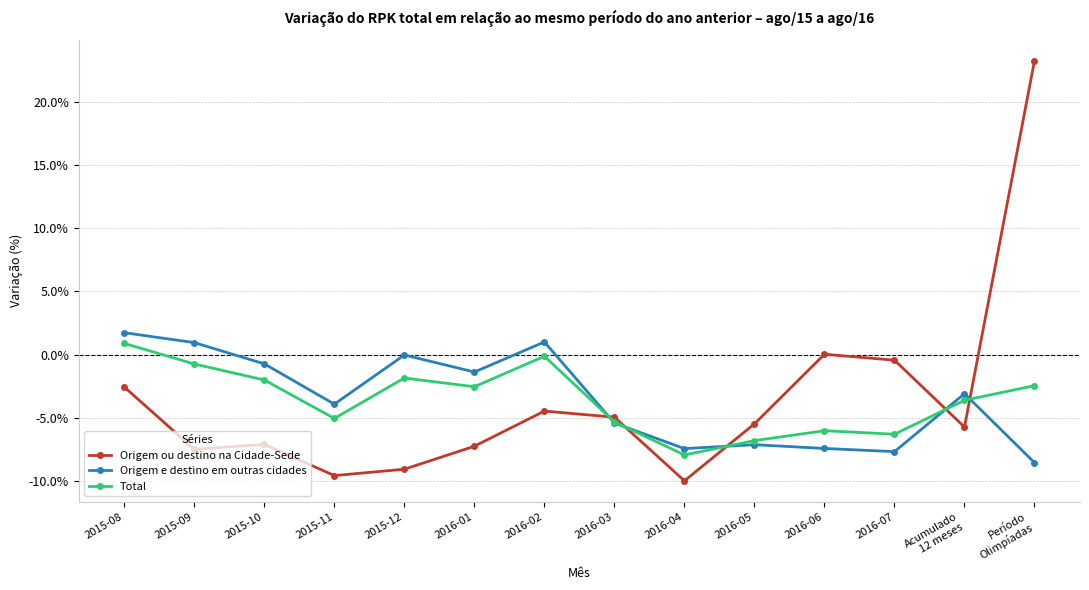

At which label does Origem ou destino na Cidade-Sede reach its minimum?

2016-04